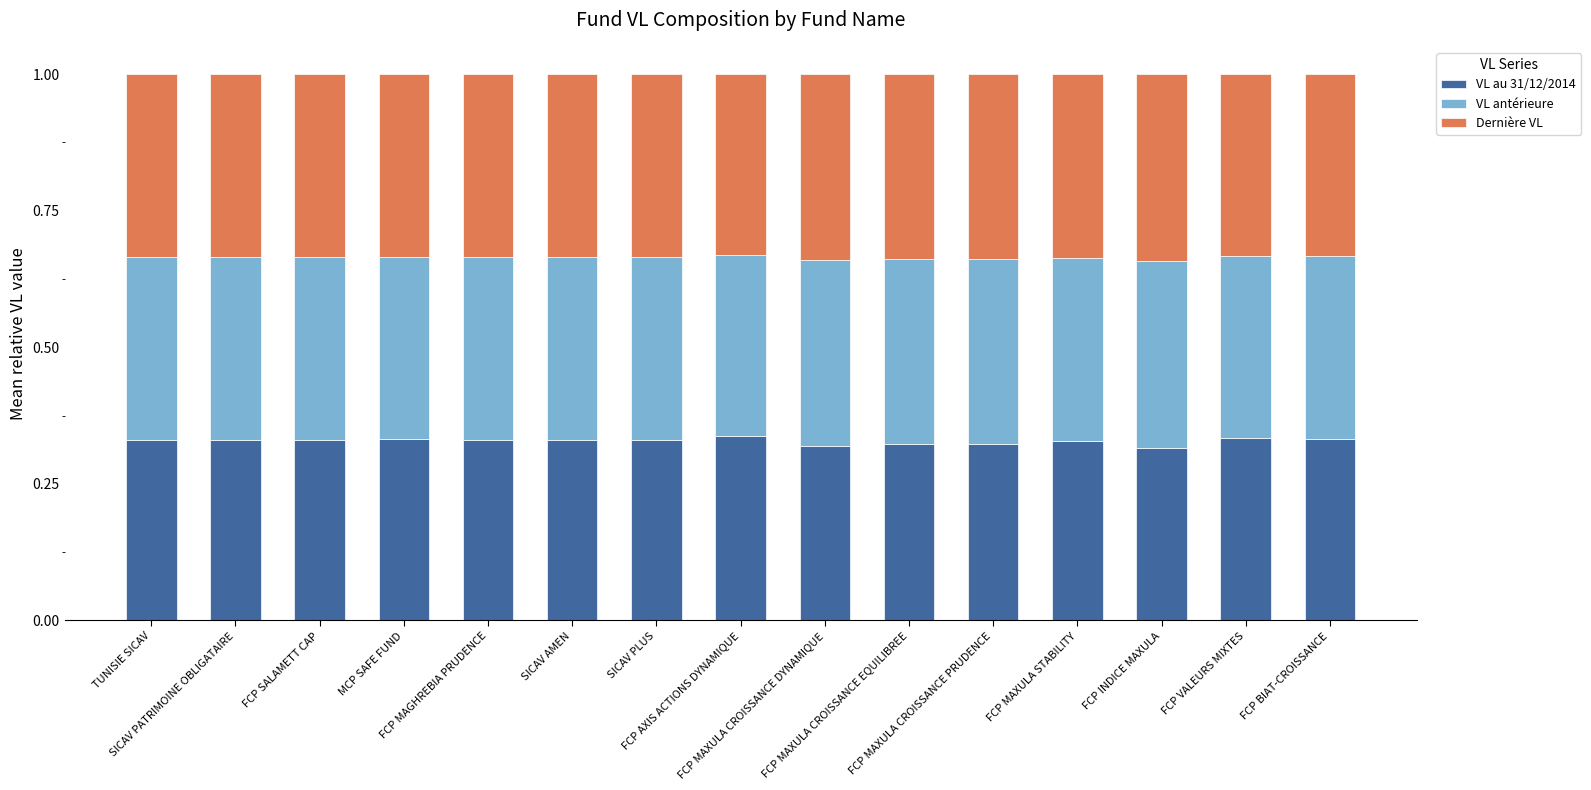

Read the VL au 31/12/2014 value at FCP MAXULA CROISSANCE EQUILIBREE.

0.3